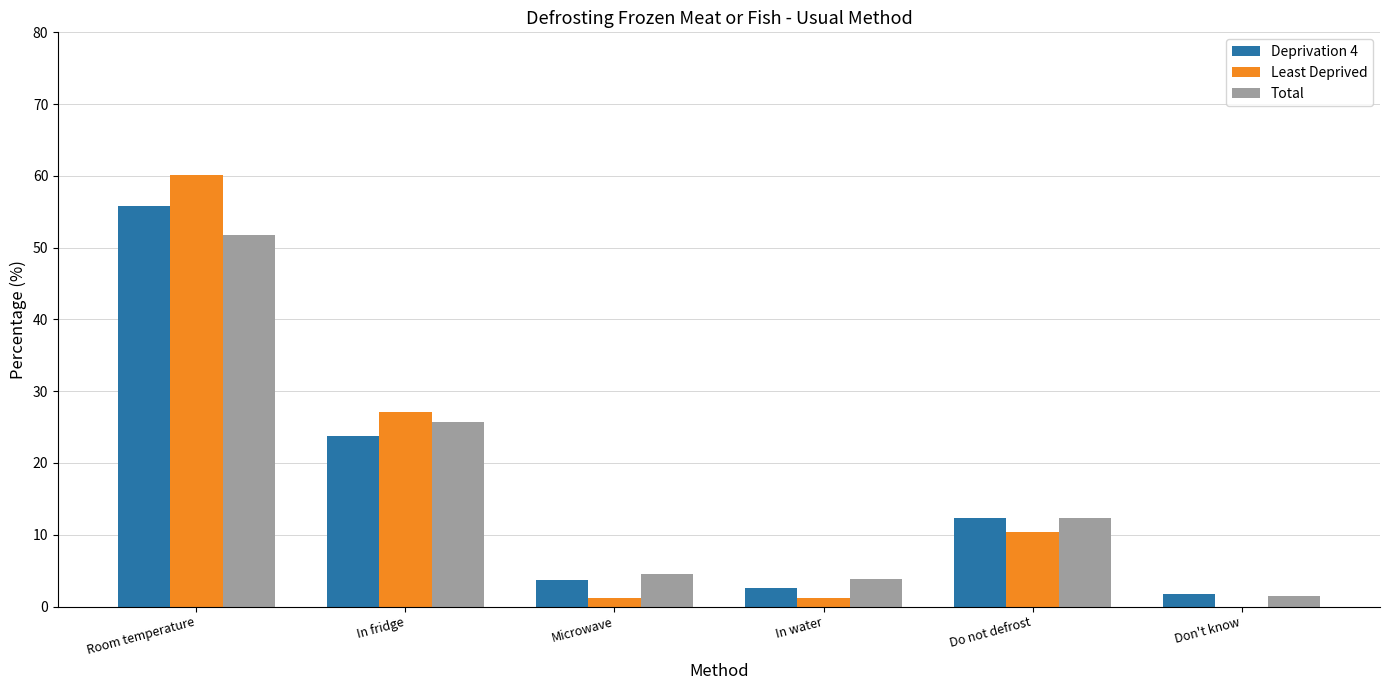

Read the Total value at Do not defrost.

12.3